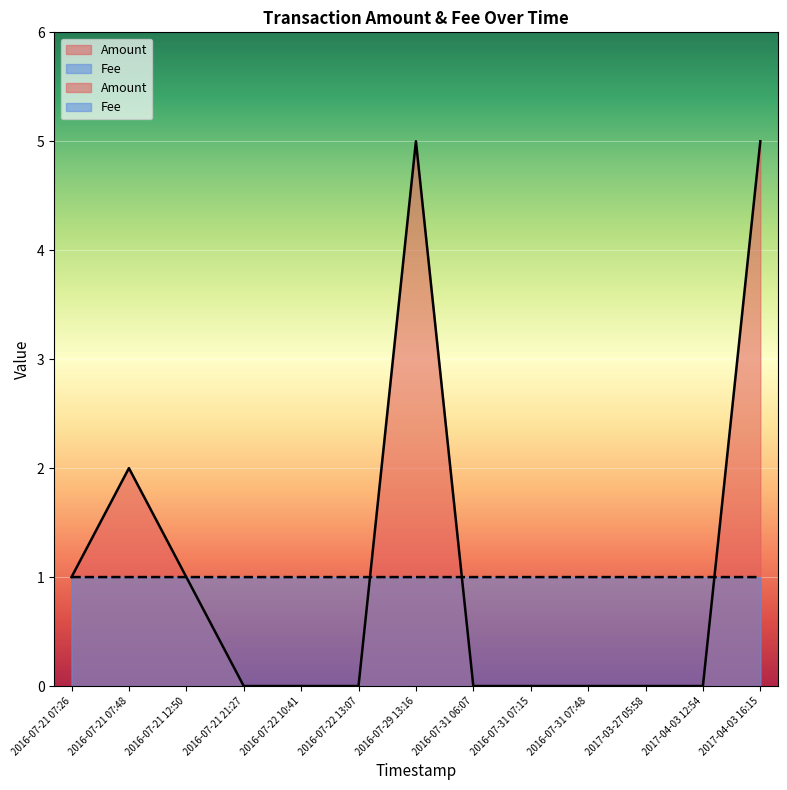

Which series has the largest range (max minus min)?

Amount